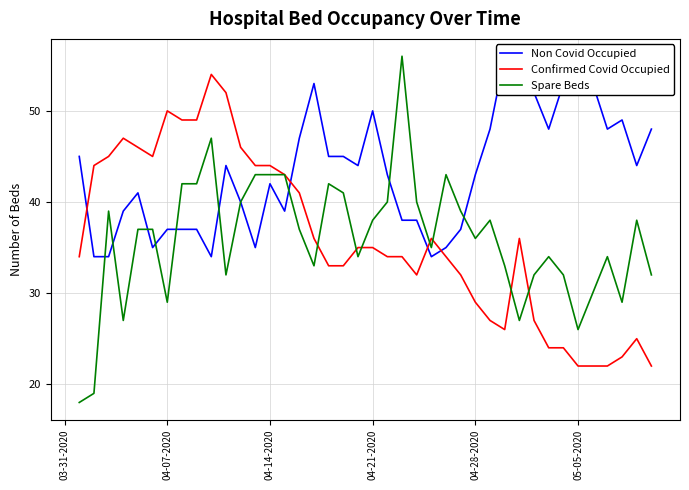

What is the maximum value for Non Covid Occupied?

56